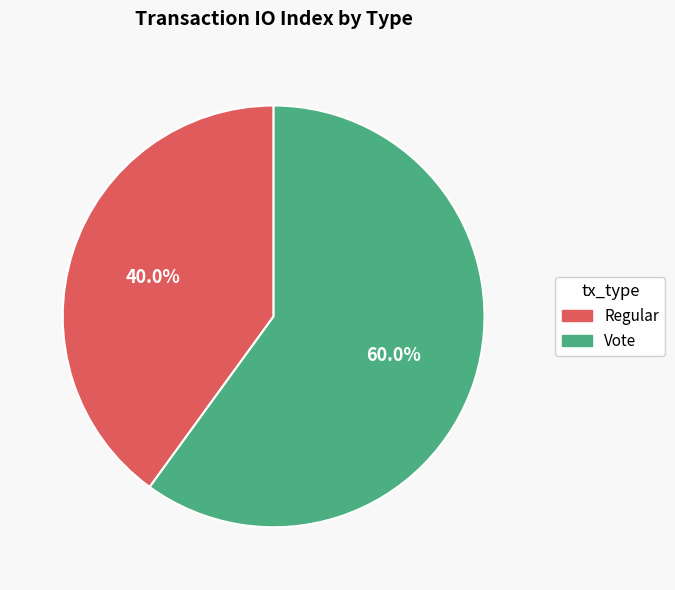

Approximately how many times larger is the value at Regular compared to Vote?

0.7